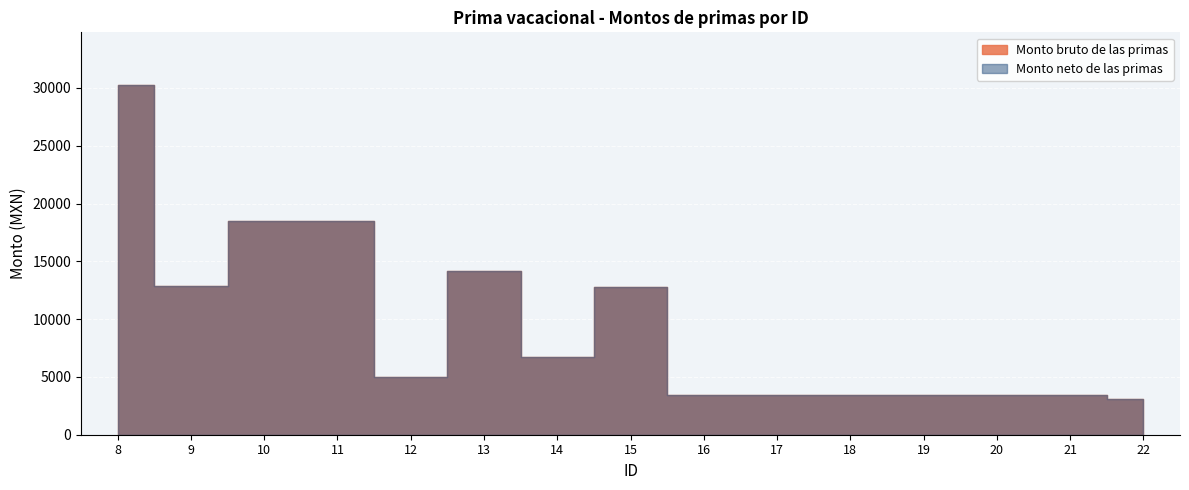

How many data points in Monto neto de las primas are less than 5000?

7